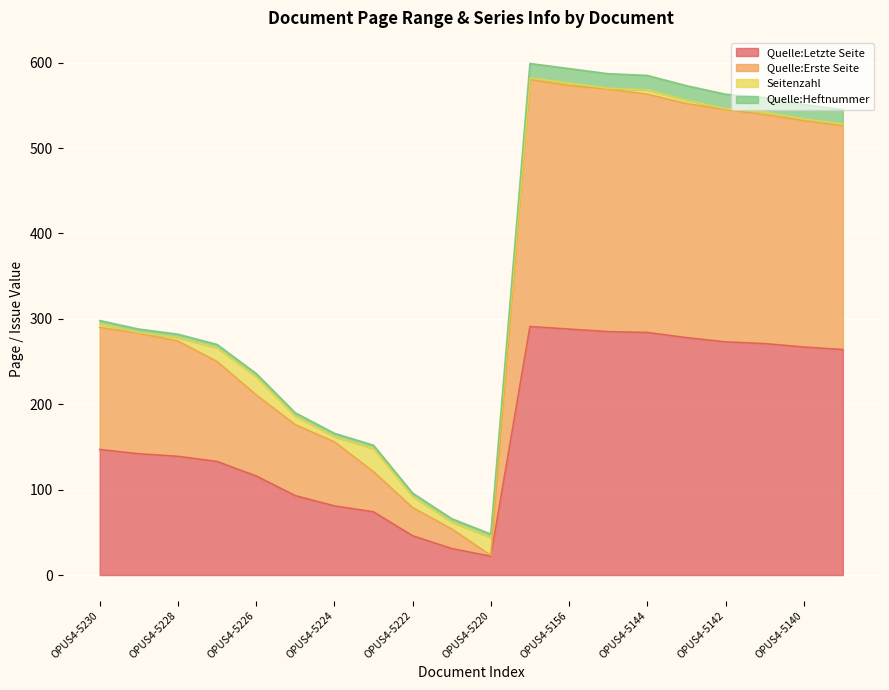

What is the lowest value of the Quelle:Letzte Seite series?

22